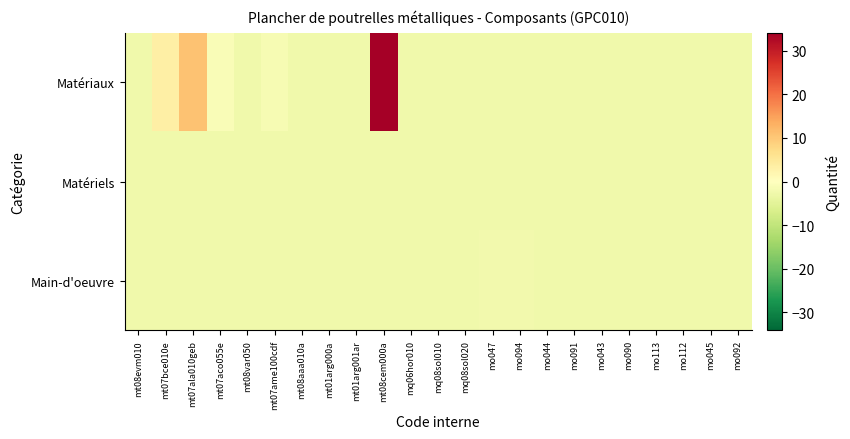

What is the spread (max minus min) of values at mo094?

0.2